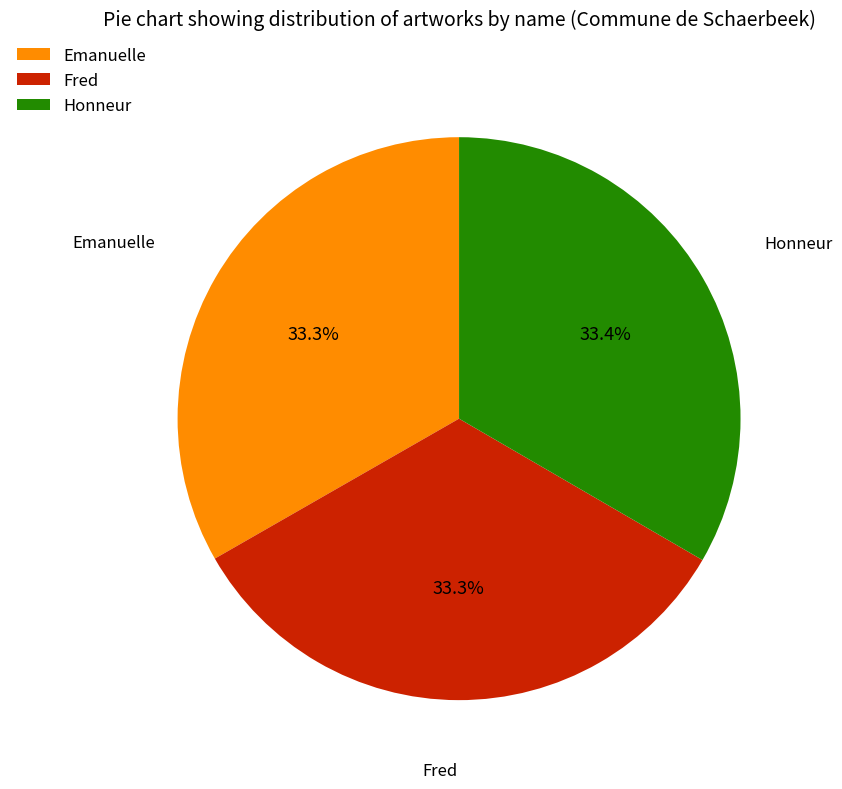

What is the ratio of the value at Fred to the value at Honneur?

1.0